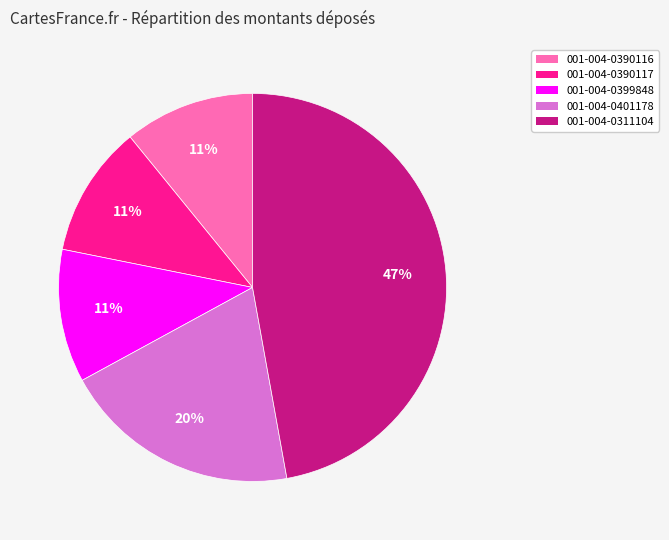

Is 001-004-0399848 the majority of the pie?

No